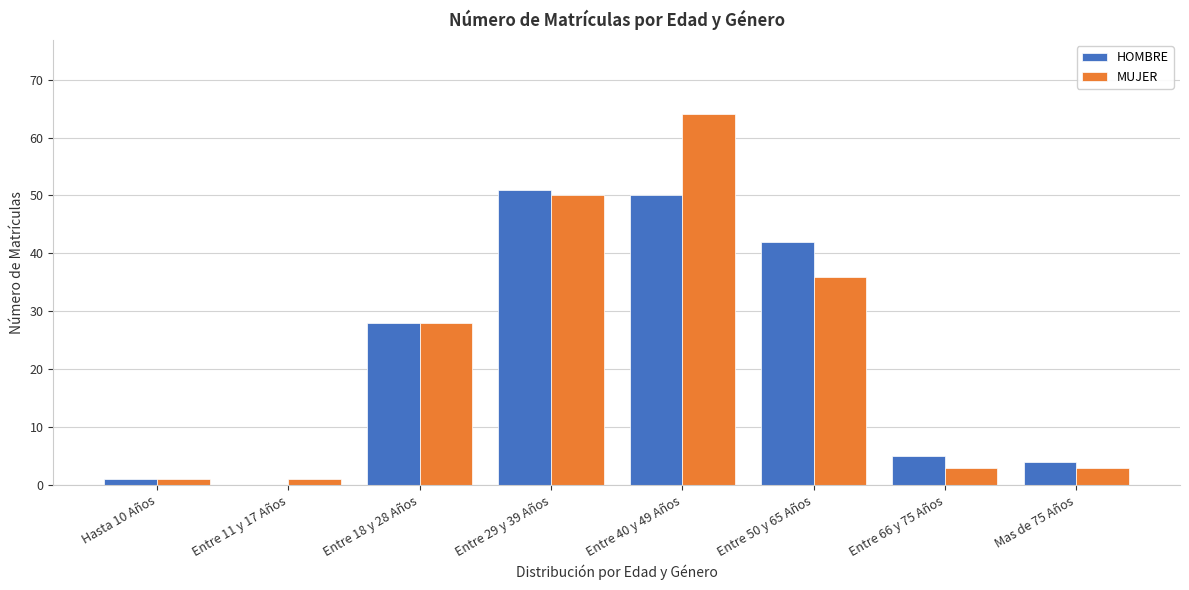

Reading left to right, list all the values displayed in this chart.

HOMBRE: Hasta 10 Años=1	Entre 11 y 17 Años=0	Entre 18 y 28 Años=28	Entre 29 y 39 Años=51	Entre 40 y 49 Años=50	Entre 50 y 65 Años=42	Entre 66 y 75 Años=5	Mas de 75 Años=4
MUJER: Hasta 10 Años=1	Entre 11 y 17 Años=1	Entre 18 y 28 Años=28	Entre 29 y 39 Años=50	Entre 40 y 49 Años=64	Entre 50 y 65 Años=36	Entre 66 y 75 Años=3	Mas de 75 Años=3